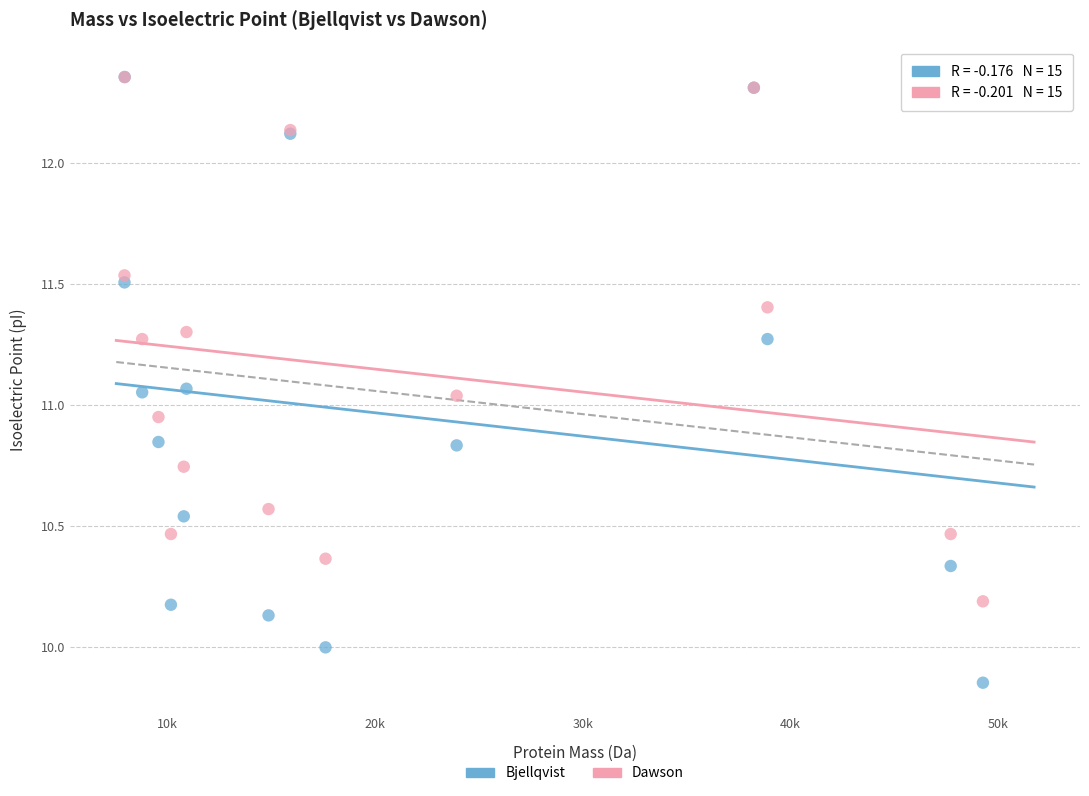

What are all the series names shown in the legend?

Bjellqvist, Dawson